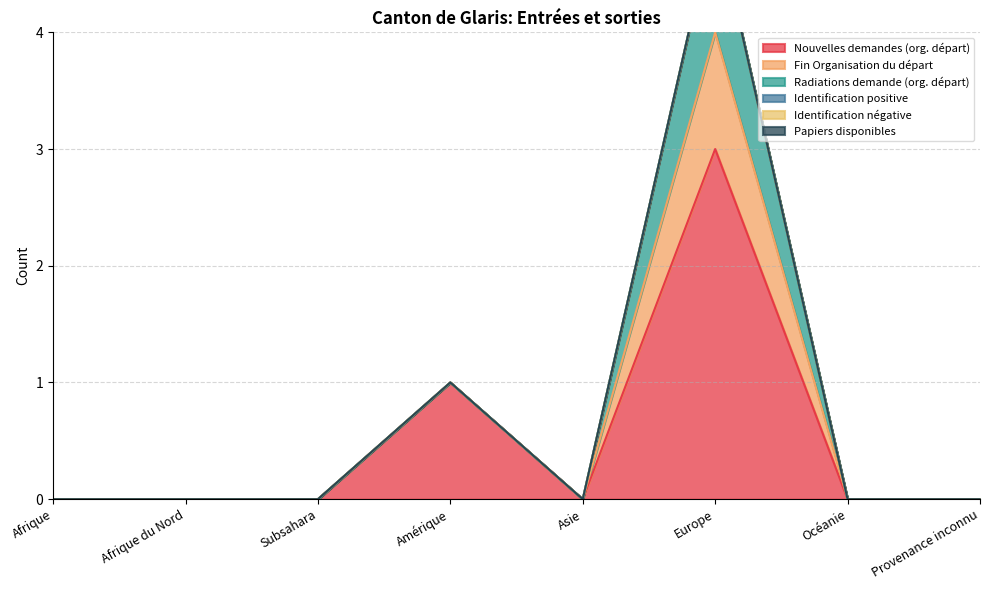

At which label does Nouvelles demandes (org. départ) reach its minimum?

Afrique